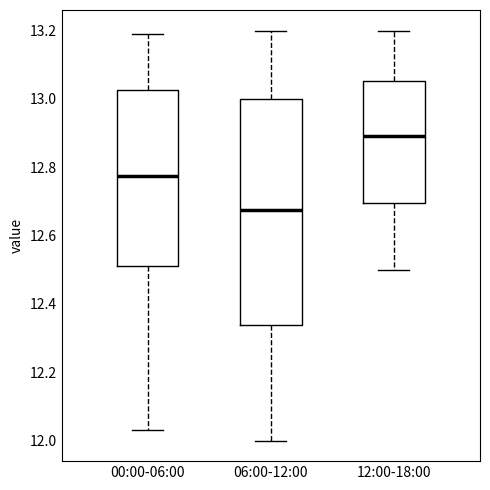

Comparing the boxes themselves (not the whiskers), which one is the tallest?

06:00-12:00